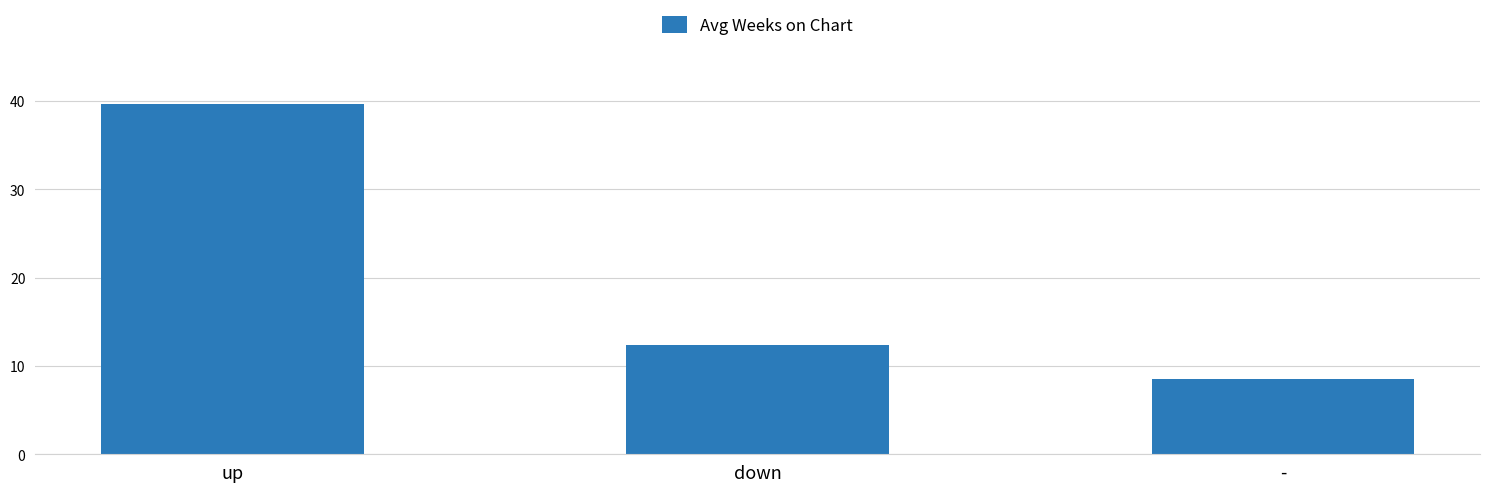

Reading left to right, extract all data points from this chart.

up=39.6	down=12.4	-=8.5